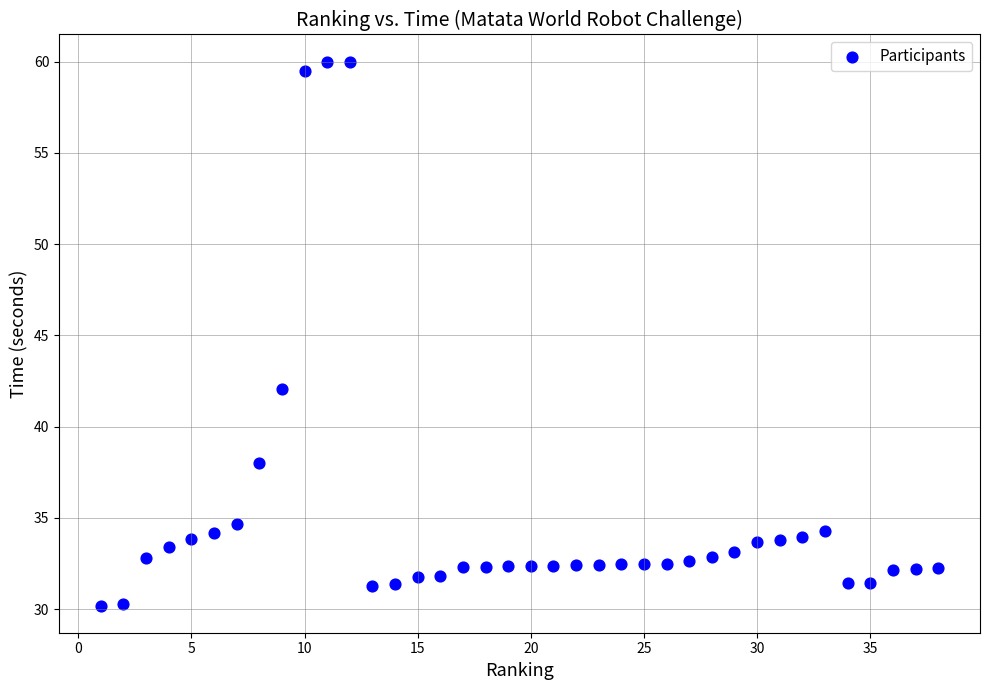

What Y value in the scatter plot is closest to 45?

42.1